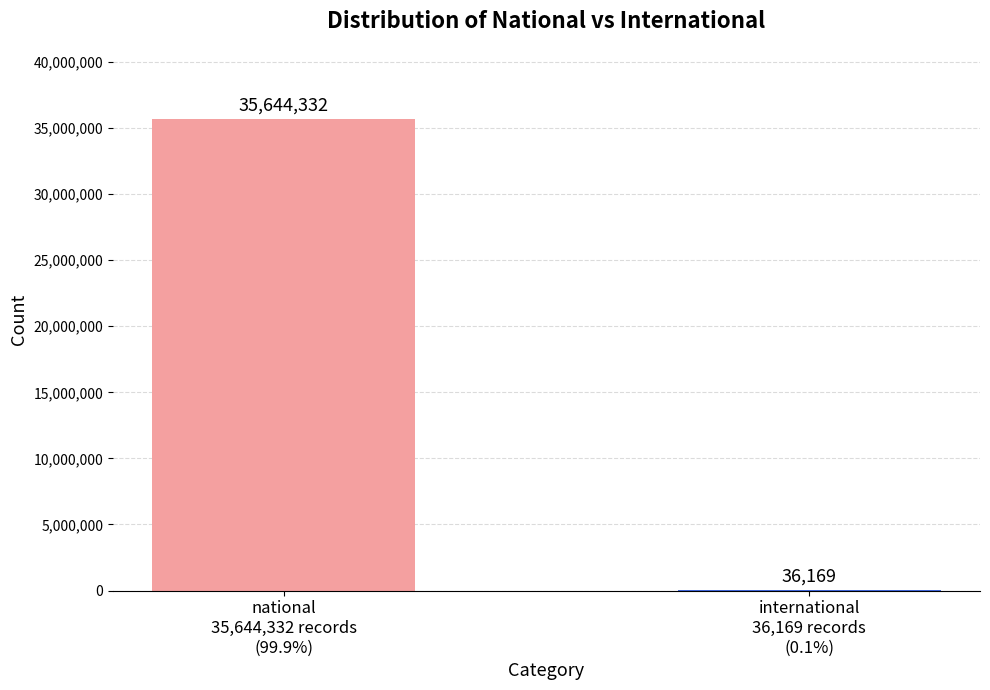

Reading right to left, what are all the values shown in this chart?

36169	35644332